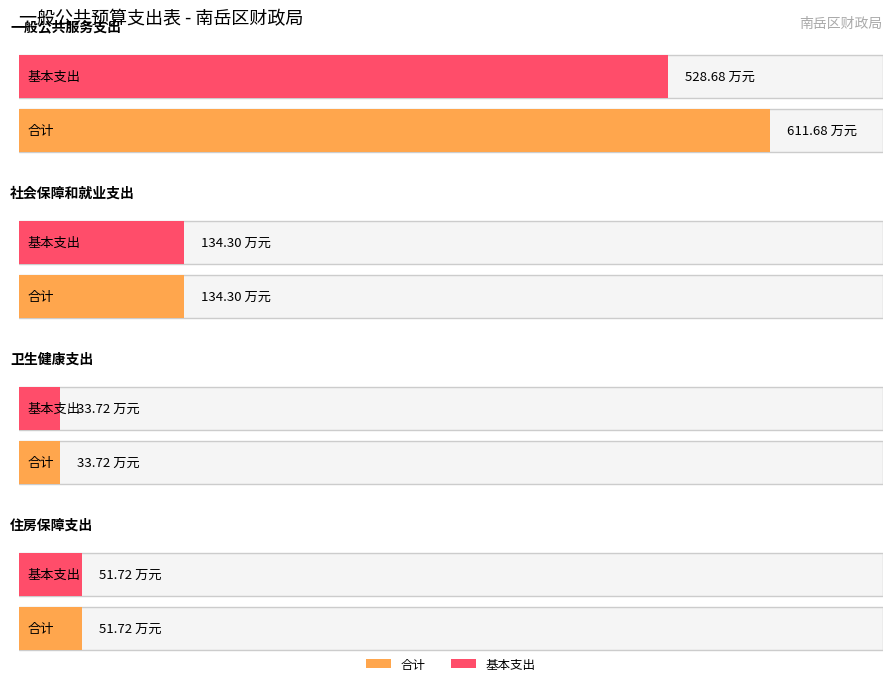

At which category does the chart reach its peak across all series?

一般公共服务支出